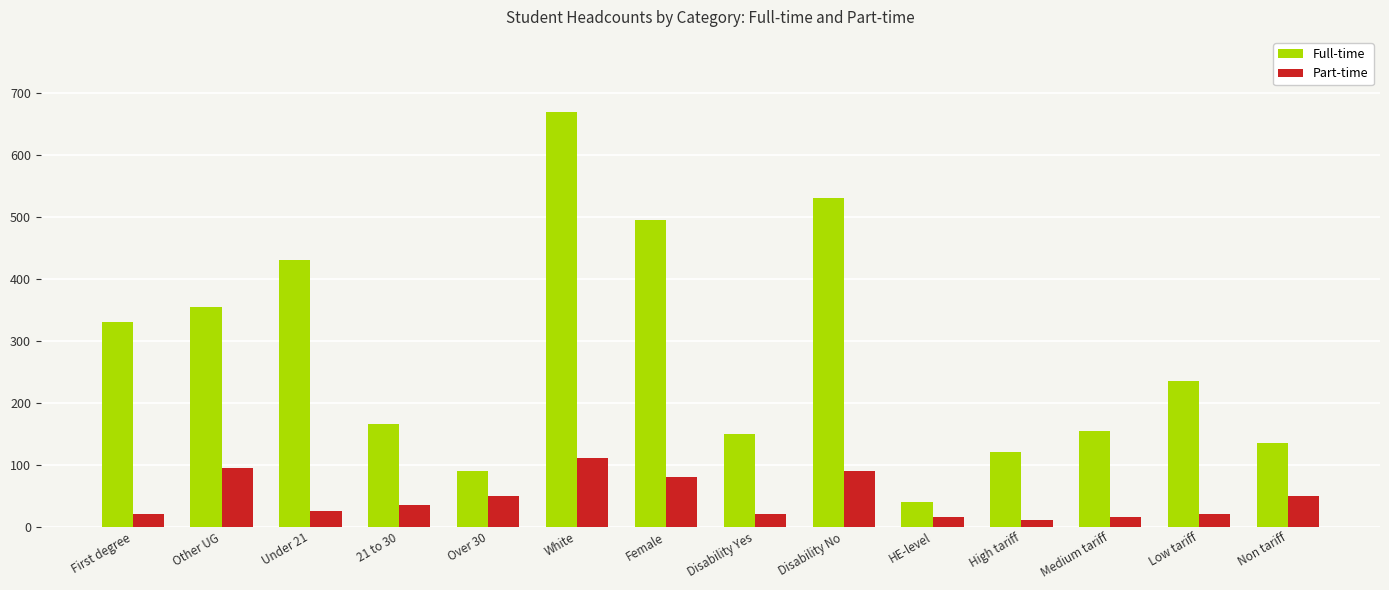

What is the value of the Part-time bar at the 11th from the left?

10